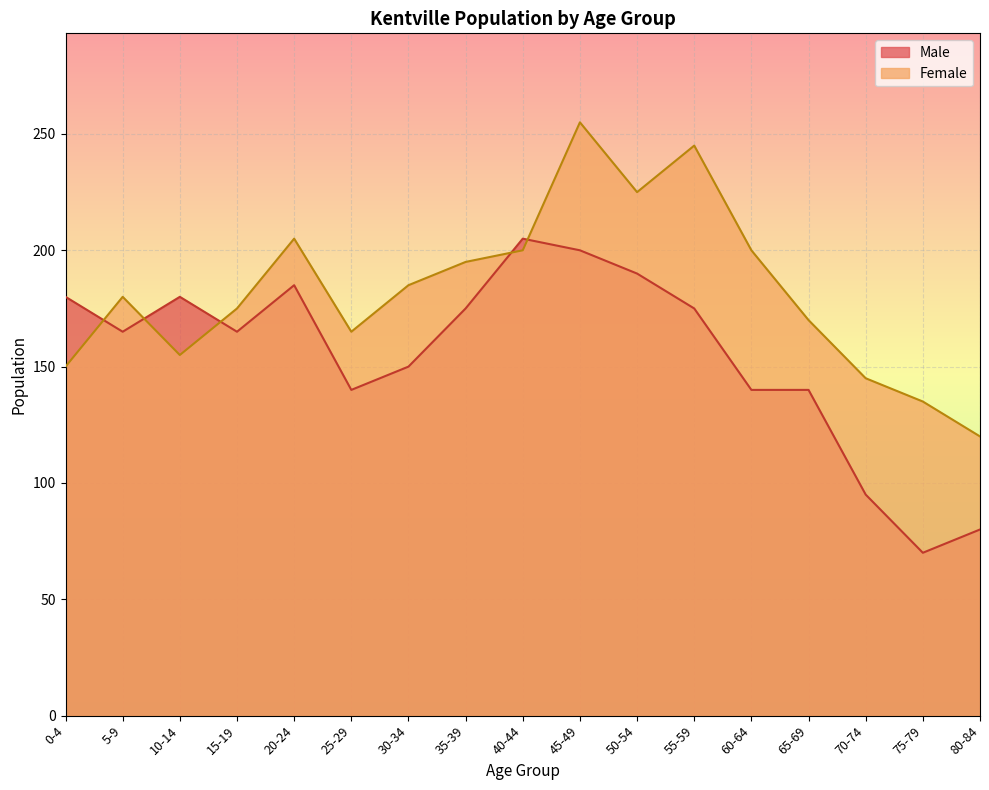

At which category is the sum across all series the highest?

45-49